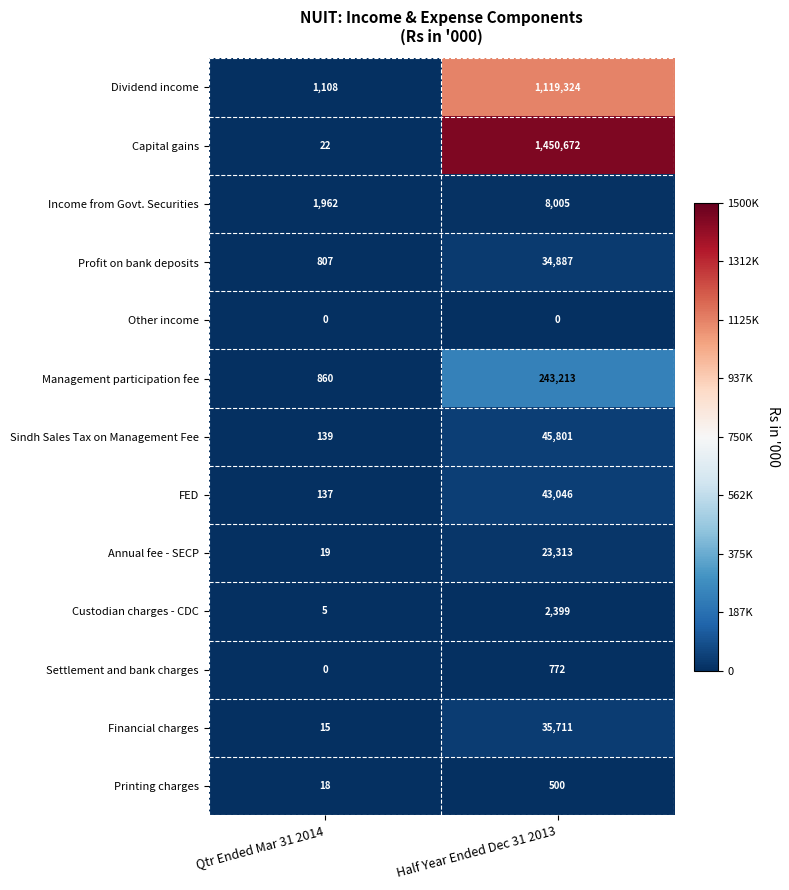

Which series has the largest range (max minus min)?

Capital gains